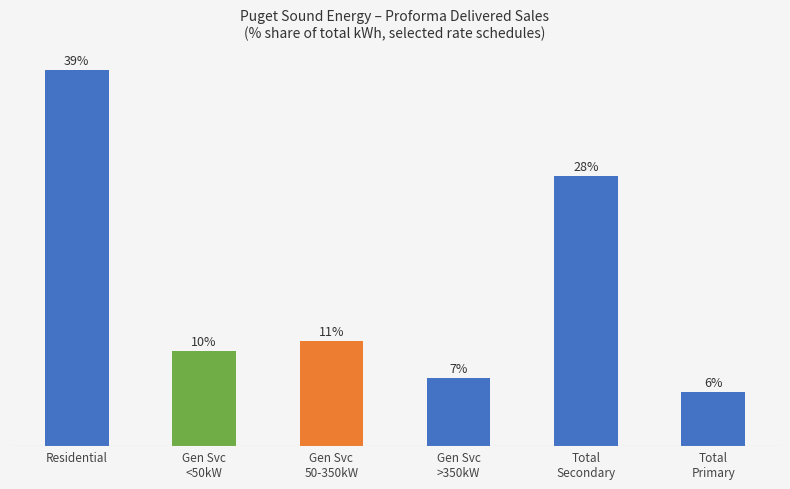

Are the bars horizontal?

No